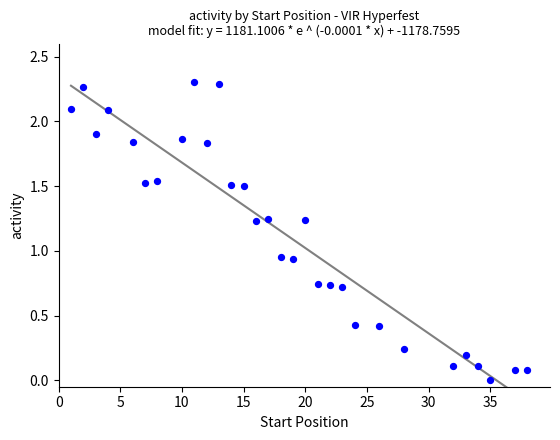

What is the range of X values (max minus min)?

37.0